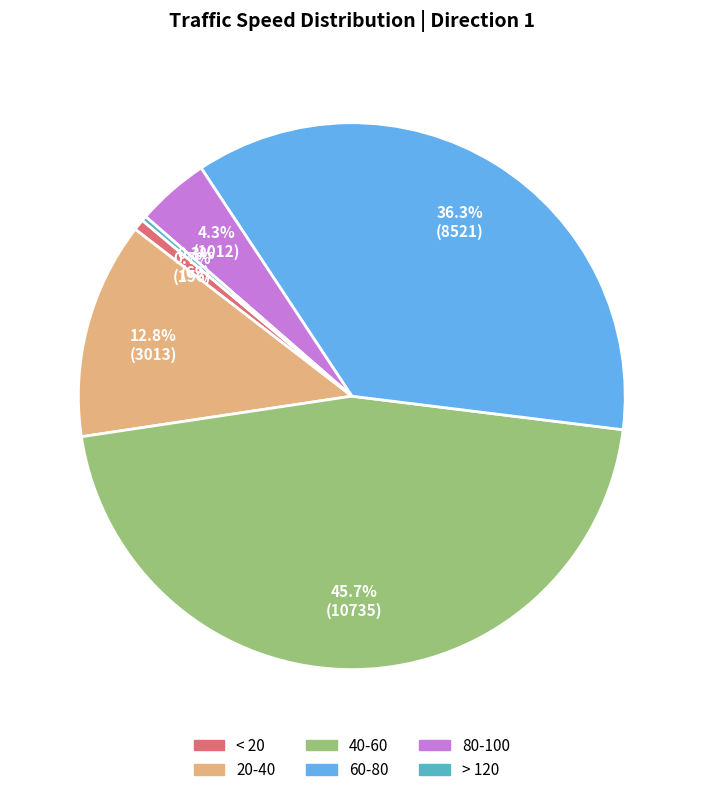

Which slice is the largest?

40-60